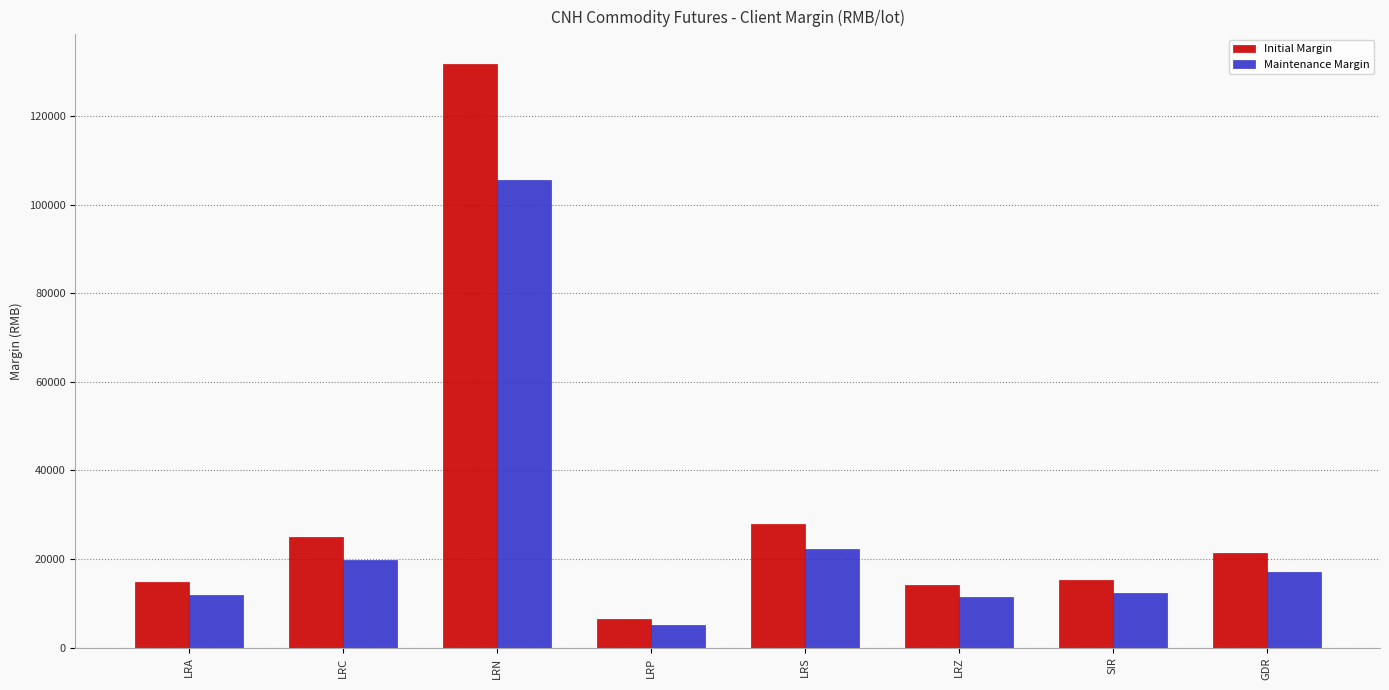

What is the sum of all Initial Margin values?

256966